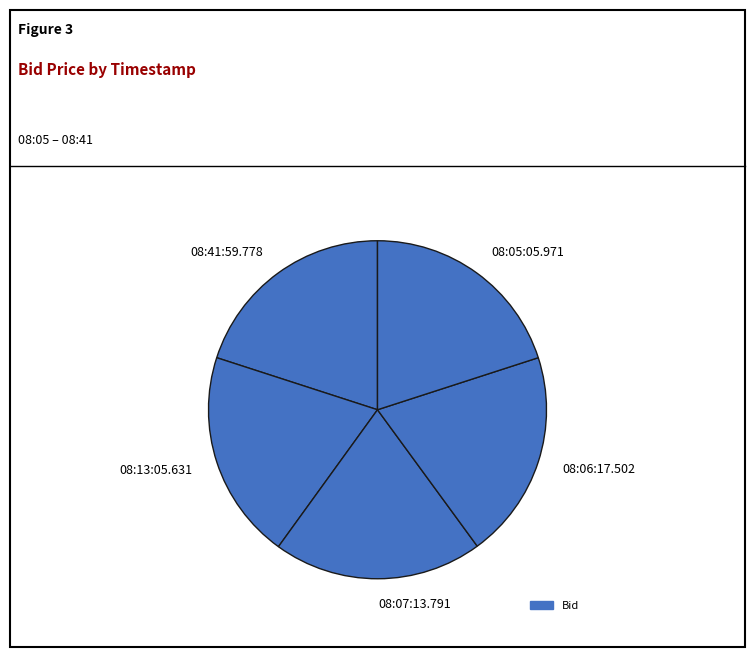

Approximately how many times larger is the value at 08:07:13.791 compared to 08:13:05.631?

1.0